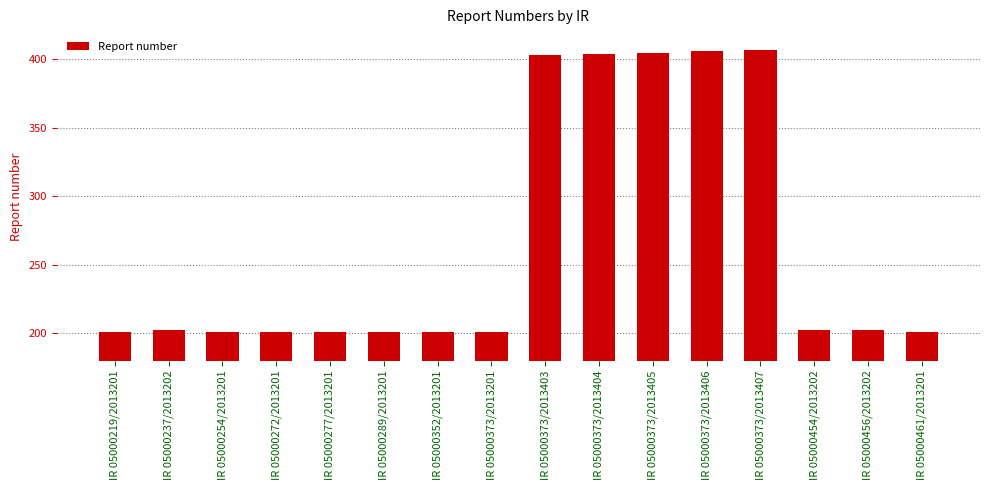

Reading right to left, transcribe all the data shown in this chart.

201	202	202	407	406	405	404	403	201	201	201	201	201	201	202	201